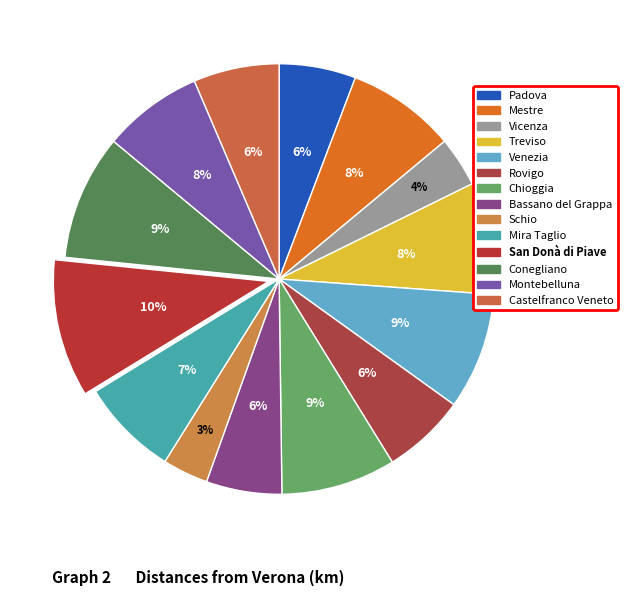

Count the number of slices in the pie.

14